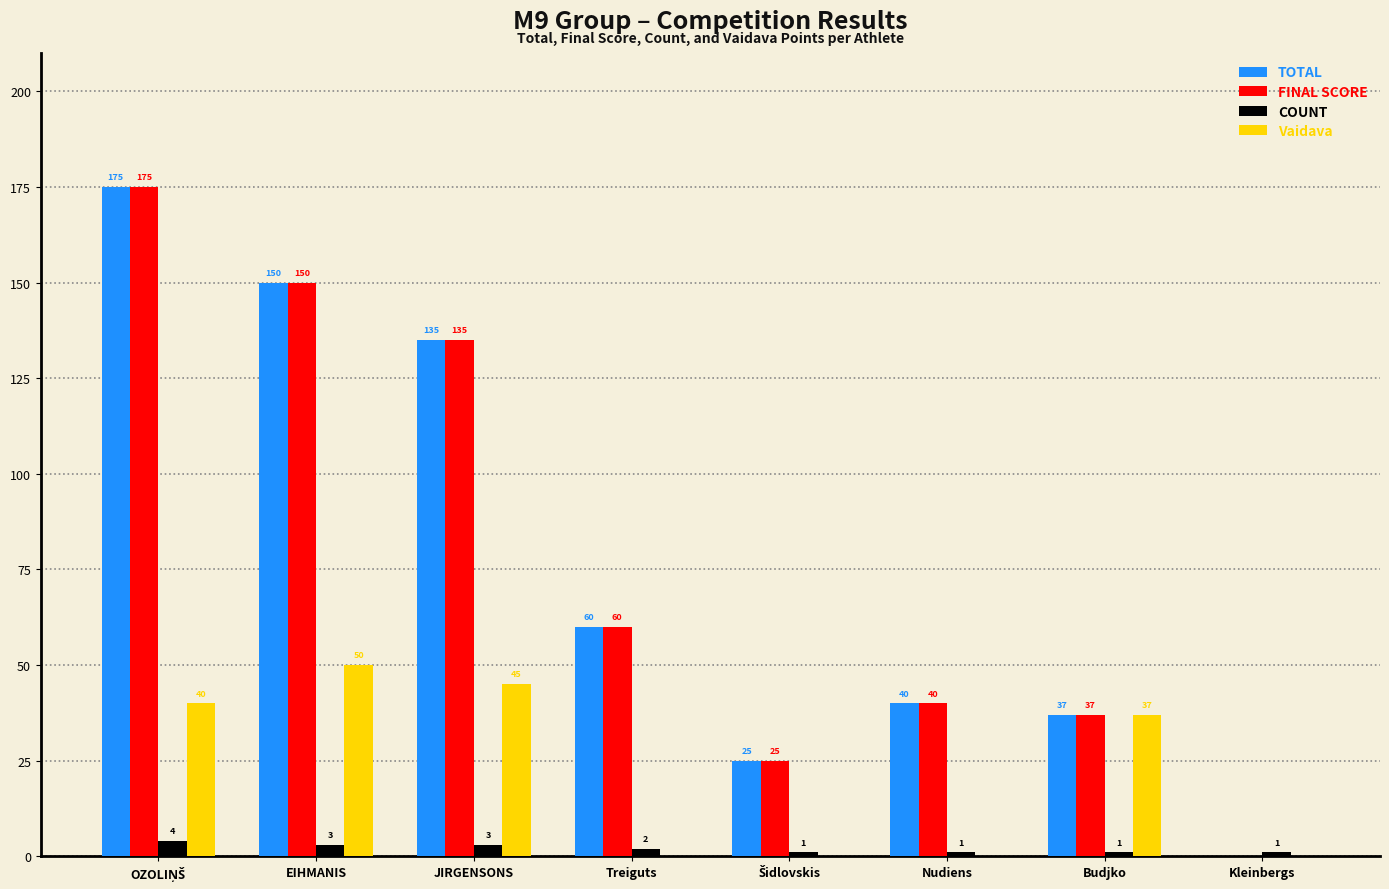

What are all the series names shown in the legend?

TOTAL, FINAL SCORE, COUNT, Vaidava